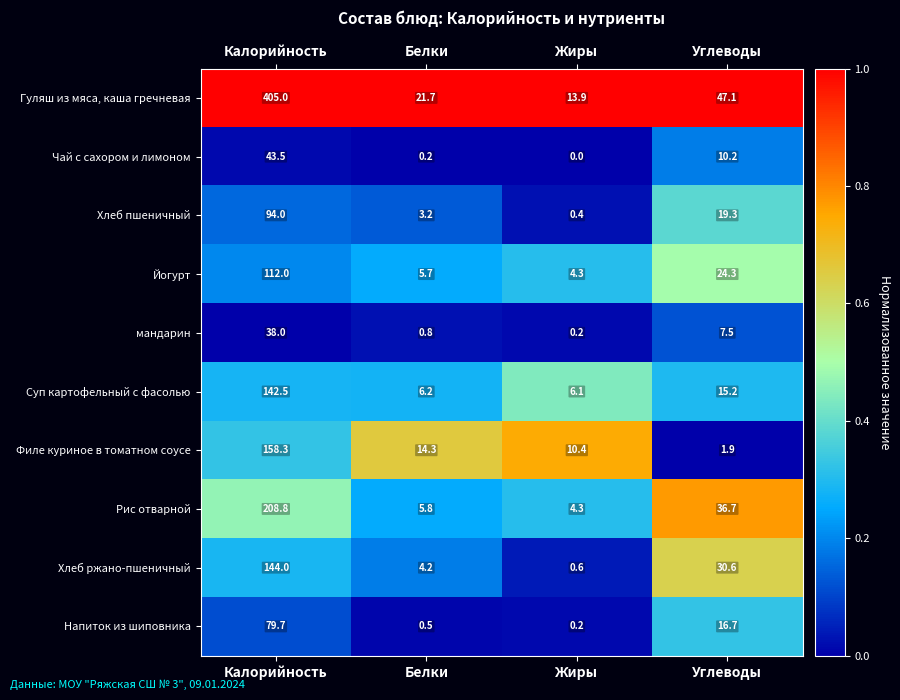

At Углеводы, list the series in order from smallest to largest.

Филе куриное в томатном соусе, мандарин, Чай с сахором и лимоном, Суп картофельный с фасолью, Напиток из шиповника, Хлеб пшеничный, Йогурт, Хлеб ржано-пшеничный, Рис отварной, Гуляш из мяса, каша гречневая